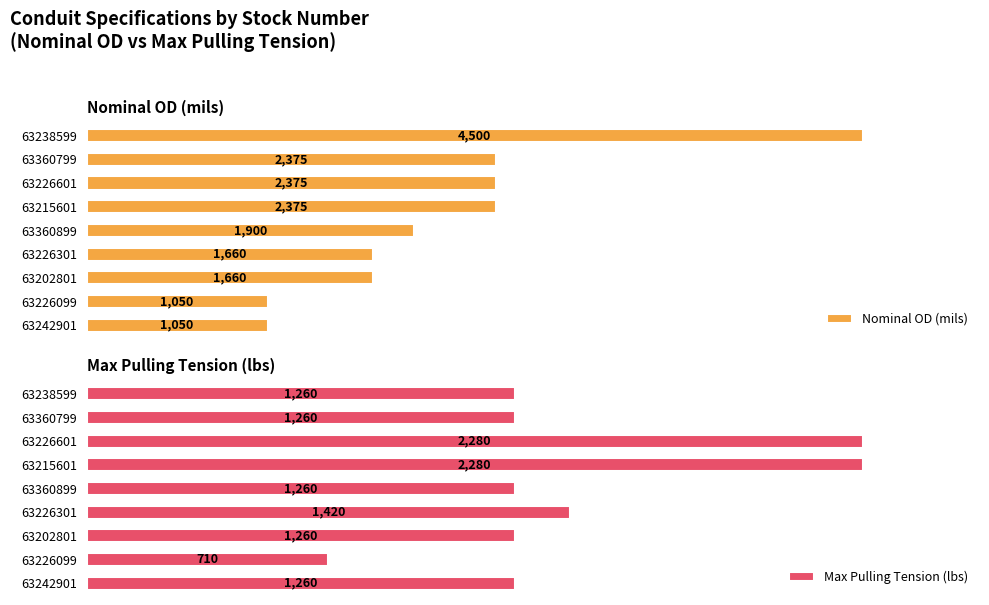

How many distinct data groups are displayed?

2